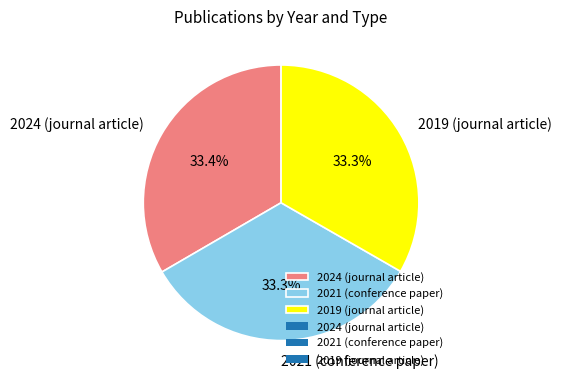

Approximately how many times larger is the value at 2024 (journal article) compared to 2019 (journal article)?

1.0